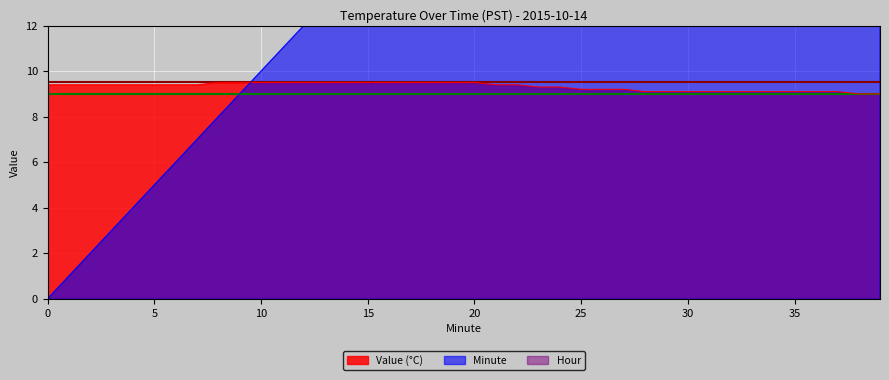

What is the average value of the Minute series?

19.5